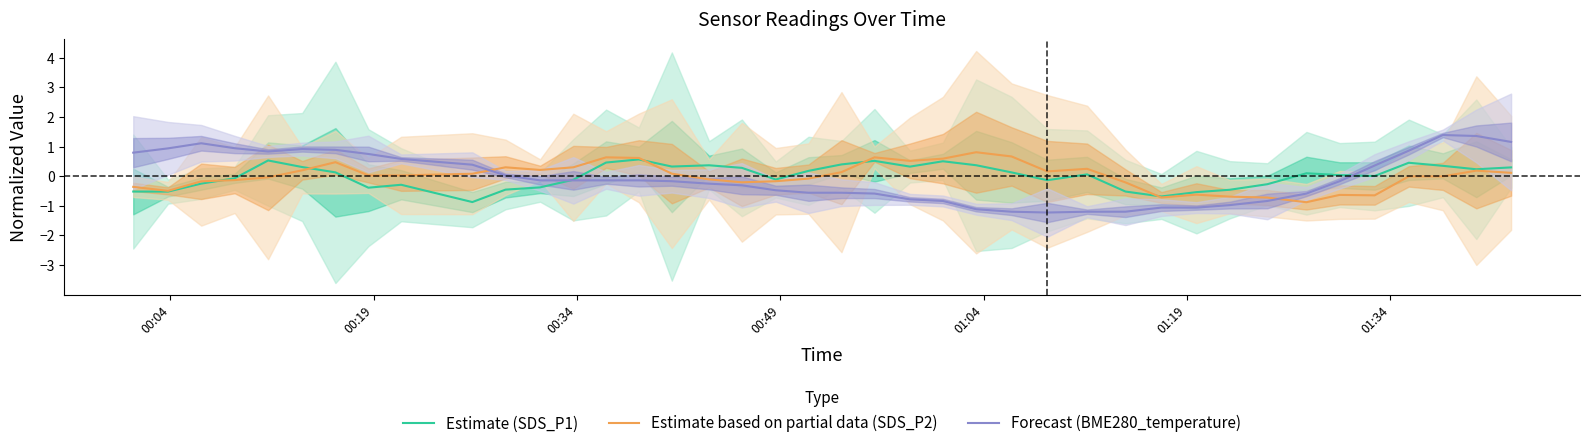

How many values in Estimate (SDS_P1) are above zero?

23